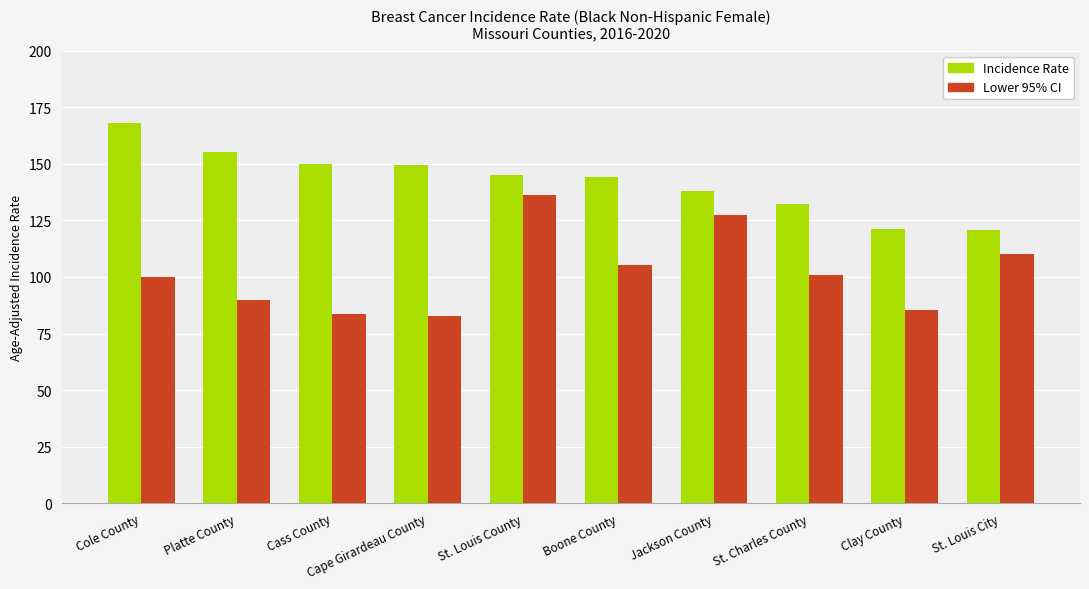

Is it true that Lower 95% CI equals 136.2 at St. Louis County?

True